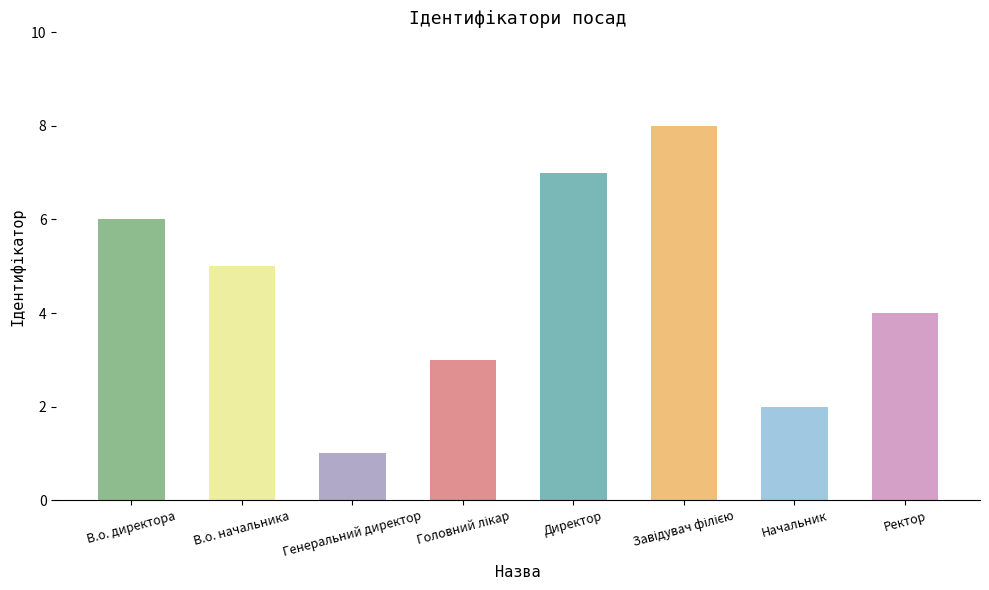

Does the chart contain stacked bars?

No